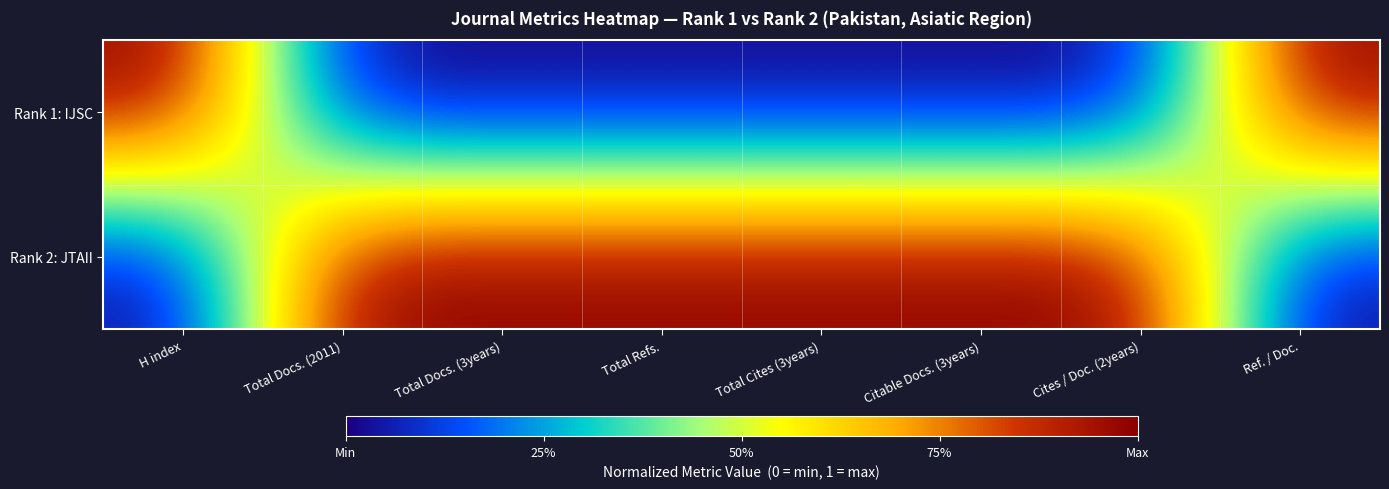

At how many categories does at least one series exceed 0?

8